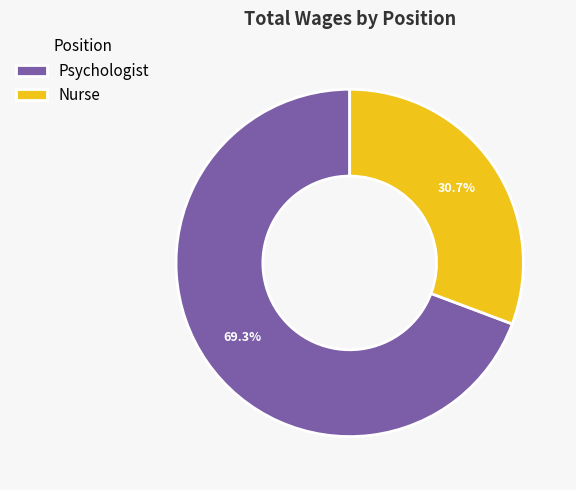

Does any single category account for the majority?

Yes